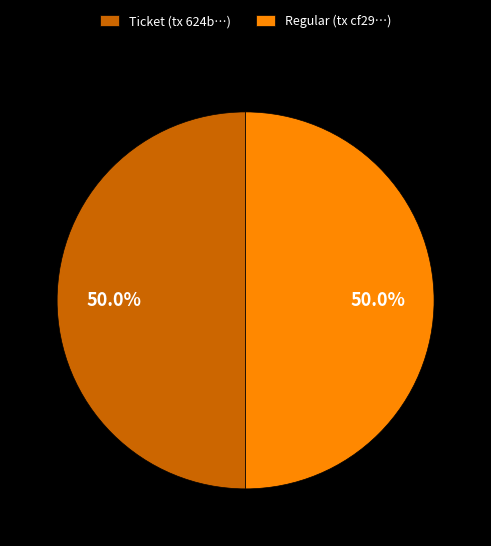

Count the number of slices in the pie.

2